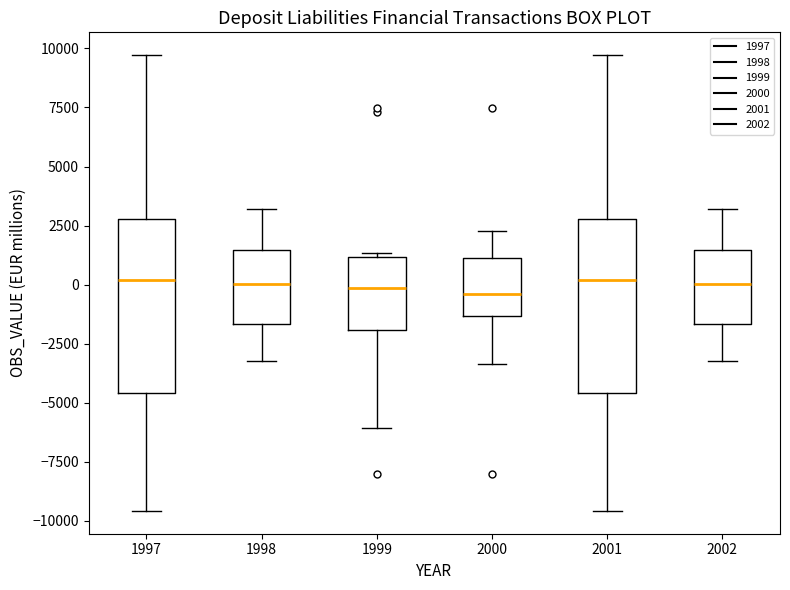

Reading left to right, read every box against the y-axis: the position of its median line, the range the box covers, and the ends of its whiskers. The values are not printed on the chart, so give them approximately, as read against the axis.

1997: median 0, box -4500 to 3000, whiskers -9500 to 9500
1998: median 0, box -1500 to 1500, whiskers -3000 to 3000
1999: median 0, box -2000 to 1000, whiskers -6000 to 1500
2000: median -500, box -1500 to 1000, whiskers -3500 to 2500
2001: median 0, box -4500 to 3000, whiskers -9500 to 9500
2002: median 0, box -1500 to 1500, whiskers -3000 to 3000